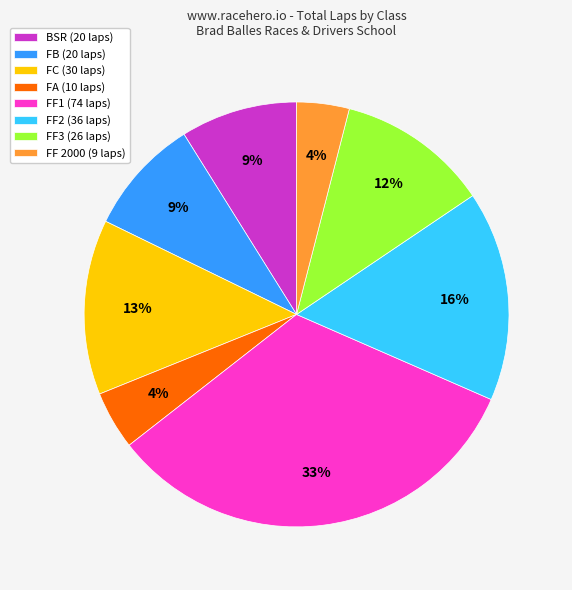

Approximately how many times larger is the value at FF3 (26 laps) compared to FB (20 laps)?

1.3